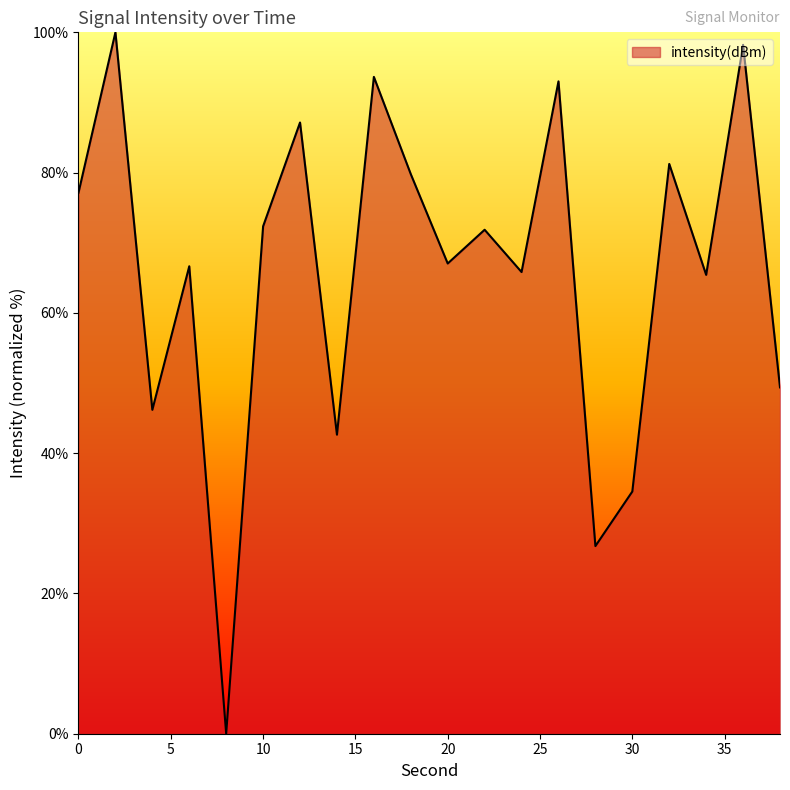

What is the difference between the maximum and minimum values?

100.0